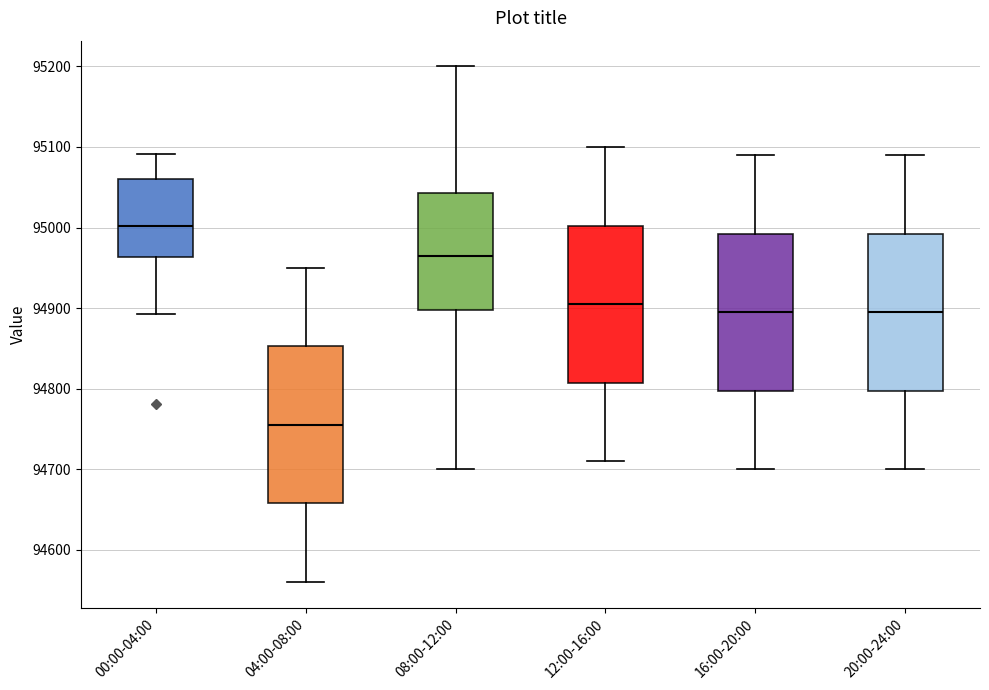

Reading left to right, transcribe this box plot: for each box, give where its median line is, the range the box spans, and where its two whiskers end, as read against the y-axis. The values are not printed on the chart, so give them approximately, as read against the axis.

00:00-04:00: median 95000, box 94960 to 95060, whiskers 94890 to 95090
04:00-08:00: median 94760, box 94660 to 94850, whiskers 94560 to 94950
08:00-12:00: median 94970, box 94900 to 95040, whiskers 94700 to 95200
12:00-16:00: median 94910, box 94810 to 95000, whiskers 94710 to 95100
16:00-20:00: median 94900, box 94800 to 94990, whiskers 94700 to 95090
20:00-24:00: median 94900, box 94800 to 94990, whiskers 94700 to 95090